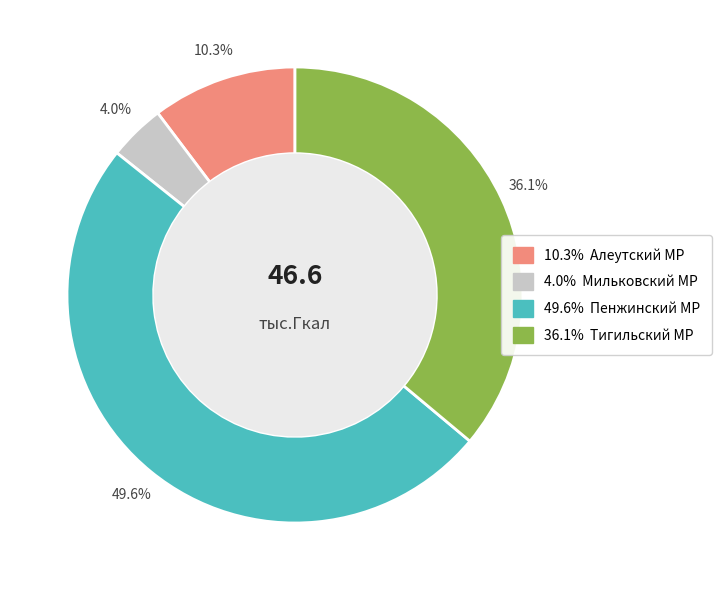

Is there any slice that represents more than half of the pie?

No